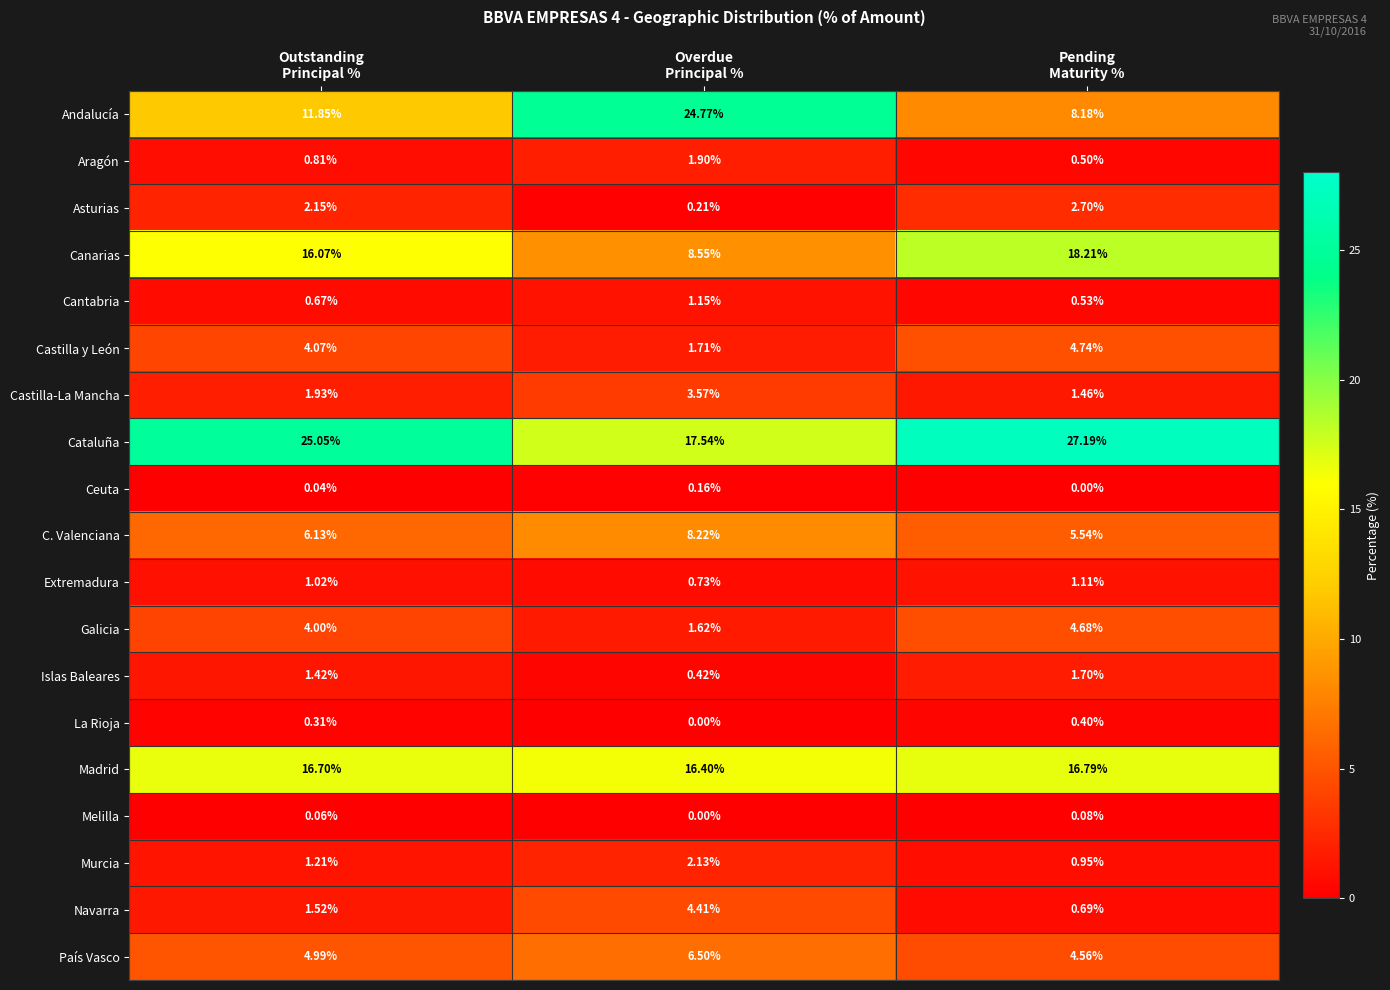

Which series has the largest range (max minus min)?

Andalucía